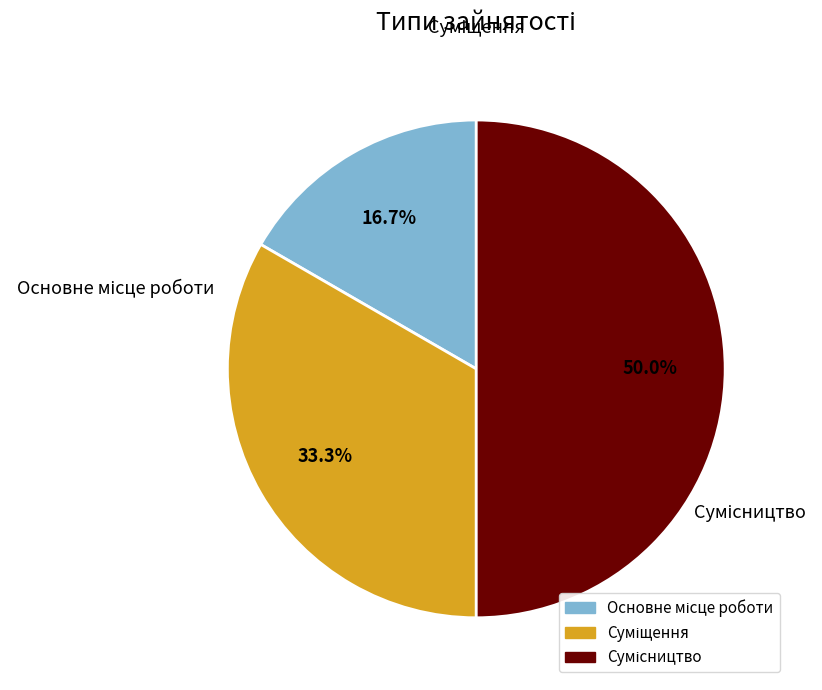

To the nearest percent, what portion does Сумісництво represent?

50%